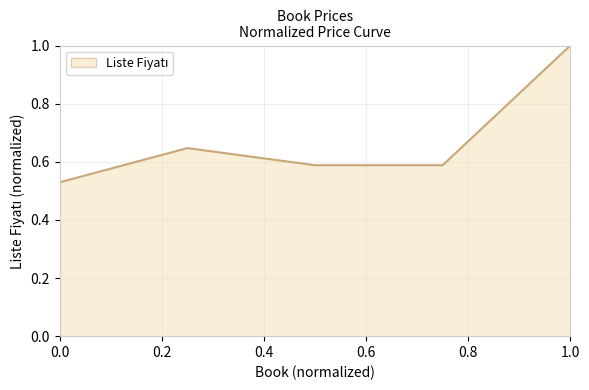

What is the maximum value shown in the chart?

1.0